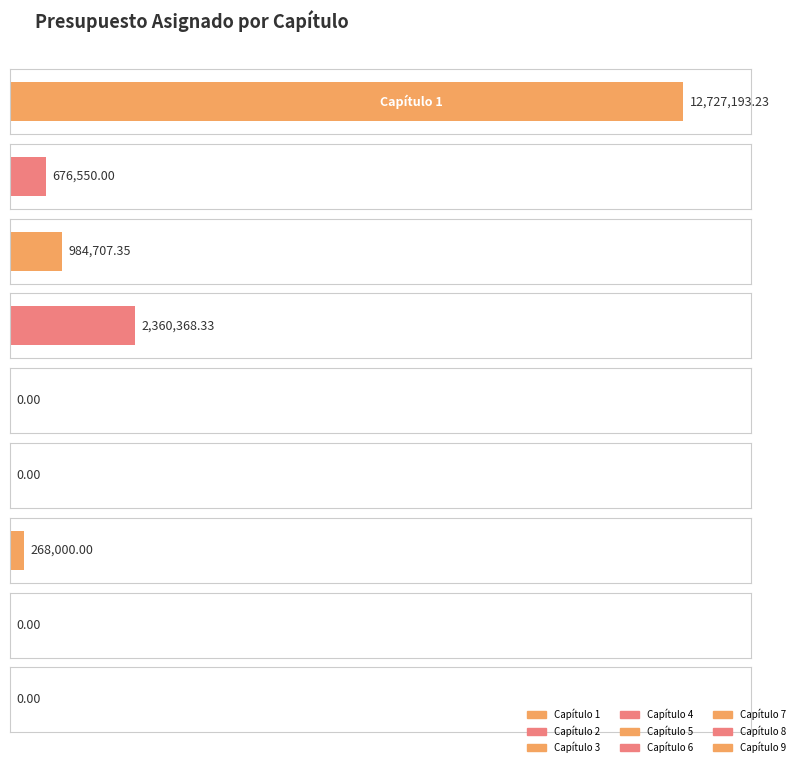

The chart shows a value of 1118361.9 at 2. True or false?

False